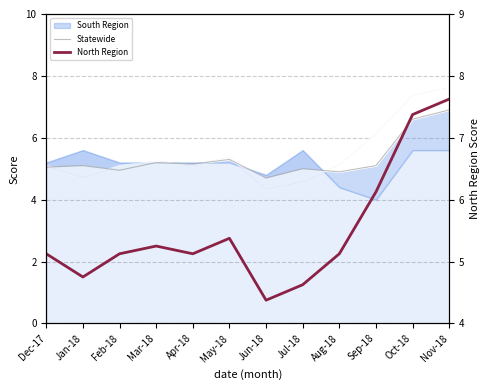

Where is the first local maximum for North Region?

Mar-18